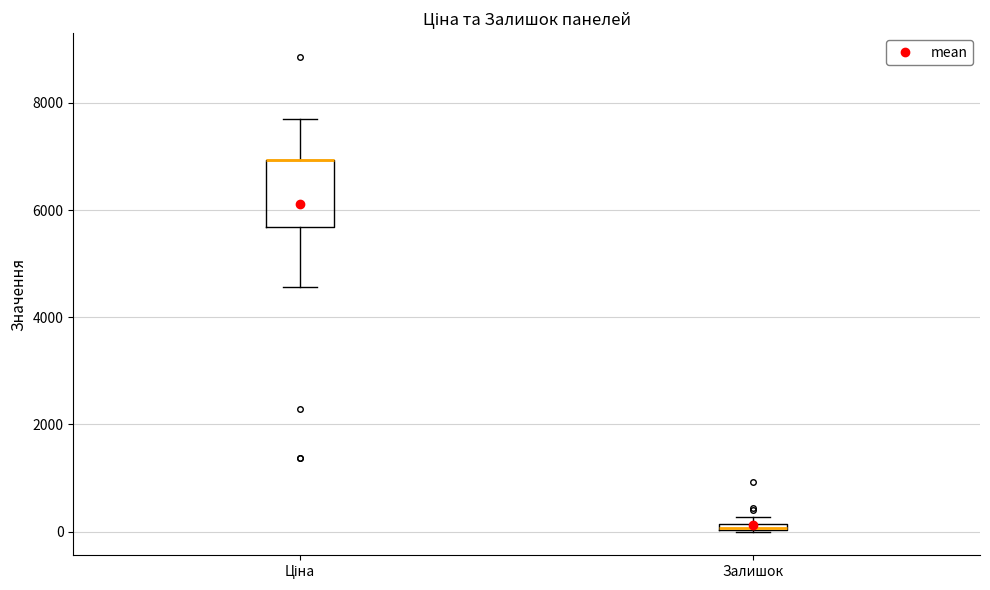

Where does the upper whisker of the box for Ціна end on the y-axis? The values are not printed on the chart, so give them approximately, as read against the axis.

7600